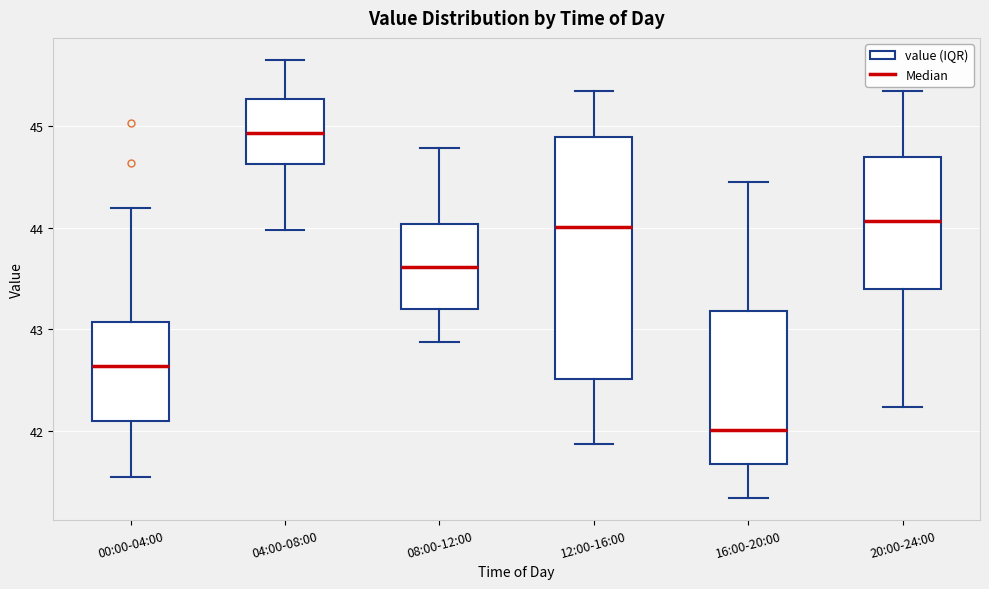

Reading left to right, transcribe this box plot: for each box, give where its median line is, the range the box spans, and where its two whiskers end, as read against the y-axis. The values are not printed on the chart, so give them approximately, as read against the axis.

00:00-04:00: median 42.6, box 42.1 to 43.1, whiskers 41.6 to 44.2
04:00-08:00: median 44.9, box 44.6 to 45.3, whiskers 44.0 to 45.7
08:00-12:00: median 43.6, box 43.2 to 44.0, whiskers 42.9 to 44.8
12:00-16:00: median 44.0, box 42.5 to 44.9, whiskers 41.9 to 45.3
16:00-20:00: median 42.0, box 41.7 to 43.2, whiskers 41.3 to 44.5
20:00-24:00: median 44.1, box 43.4 to 44.7, whiskers 42.2 to 45.3